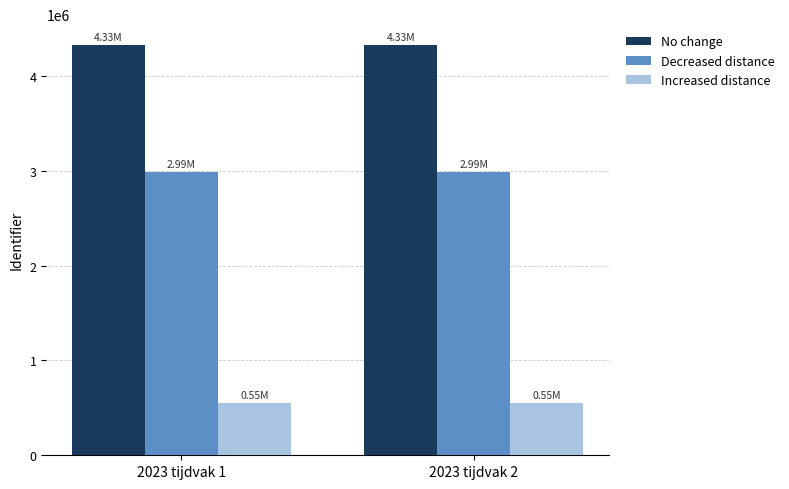

Is the value of Decreased distance at 2023 tijdvak 1 greater than the value of Increased distance at 2023 tijdvak 2?

Yes